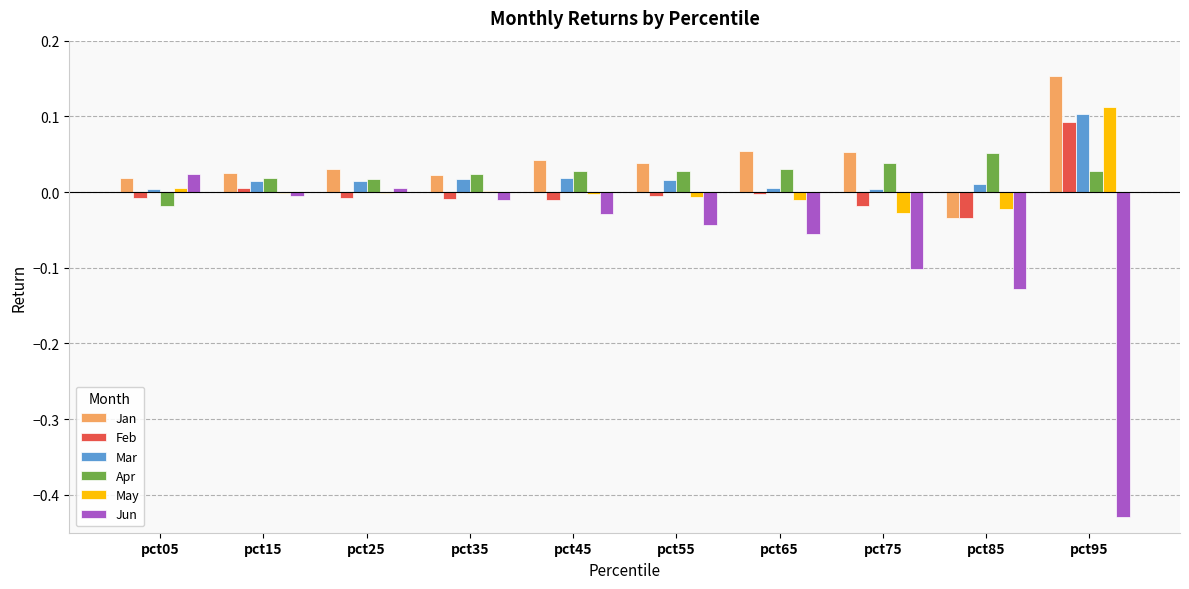

The Apr series shows 0.0 at pct95. True or false?

True